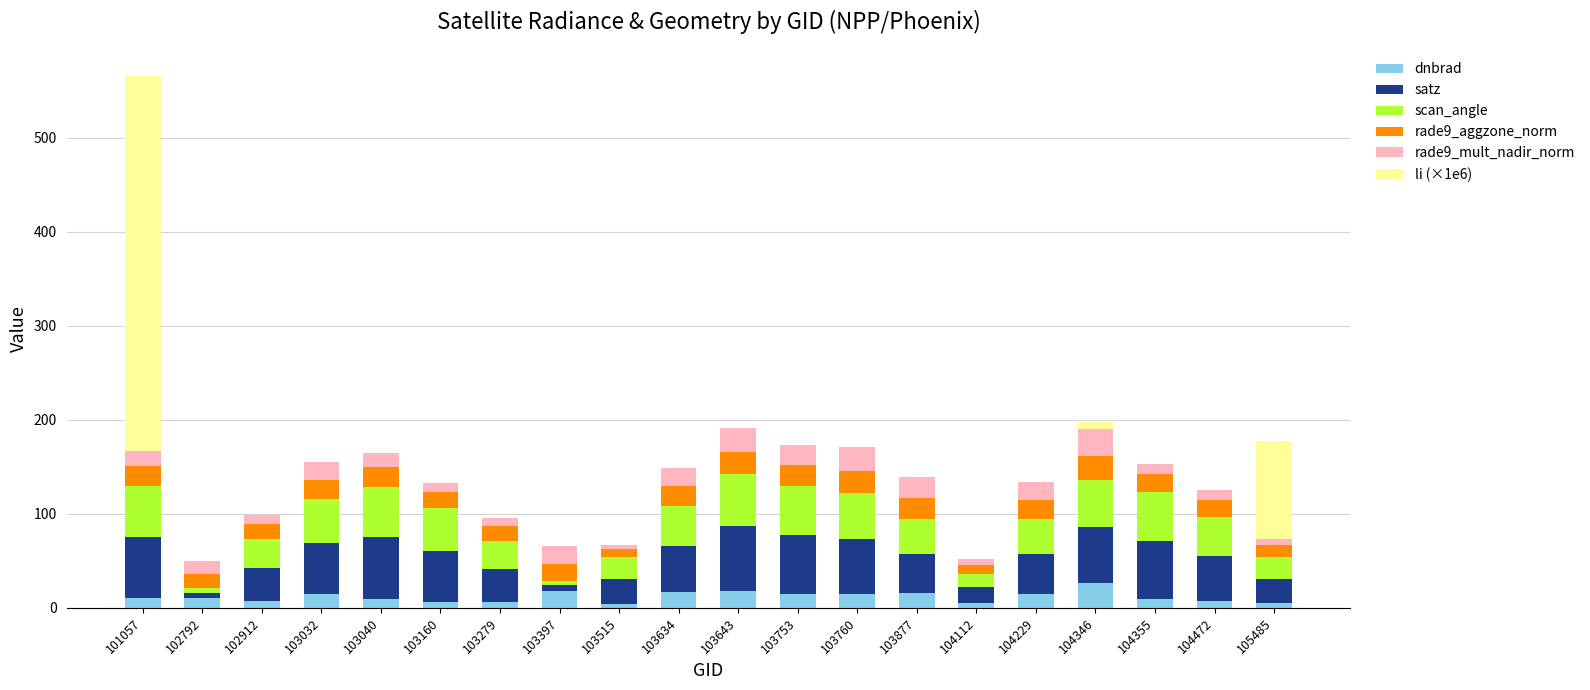

How many distinct data groups are displayed?

6